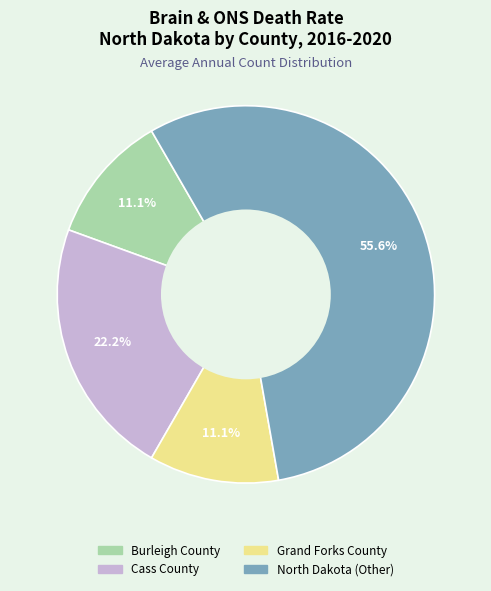

To the nearest percent, what is the difference between the Cass County and Burleigh County slice percentages?

11%